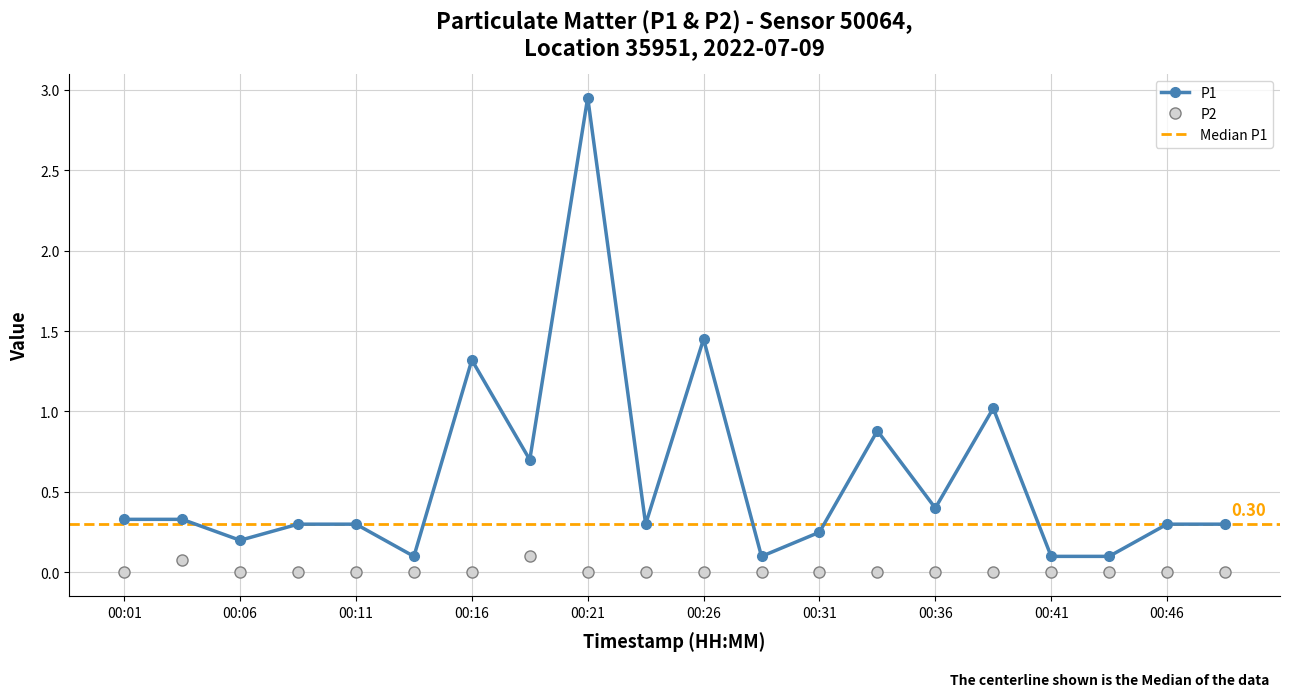

Reading right to left, list all the values displayed in this chart.

P1: 0.3	0.3	0.1	0.1	1.0	0.4	0.9	0.2	0.1	1.4	0.3	3.0	0.7	1.3	0.1	0.3	0.3	0.2	0.3	0.3
P2: 0.0	0.0	0.0	0.0	0.0	0.0	0.0	0.0	0.0	0.0	0.0	0.0	0.1	0.0	0.0	0.0	0.0	0.0	0.1	0.0